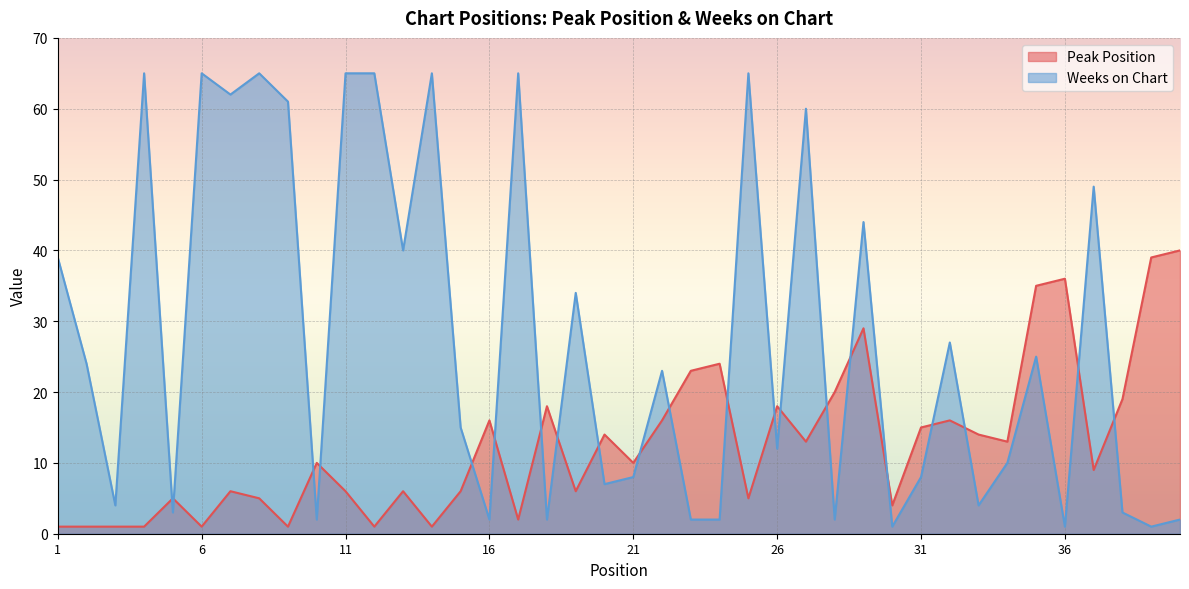

Which series has the largest range (max minus min)?

Weeks on Chart